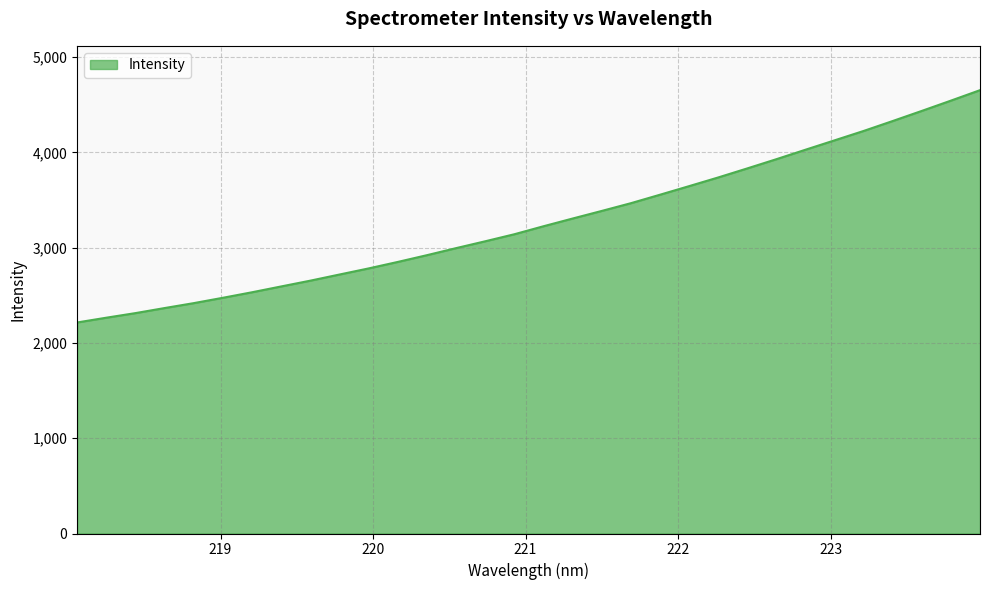

What is the smallest value displayed?

2214.9